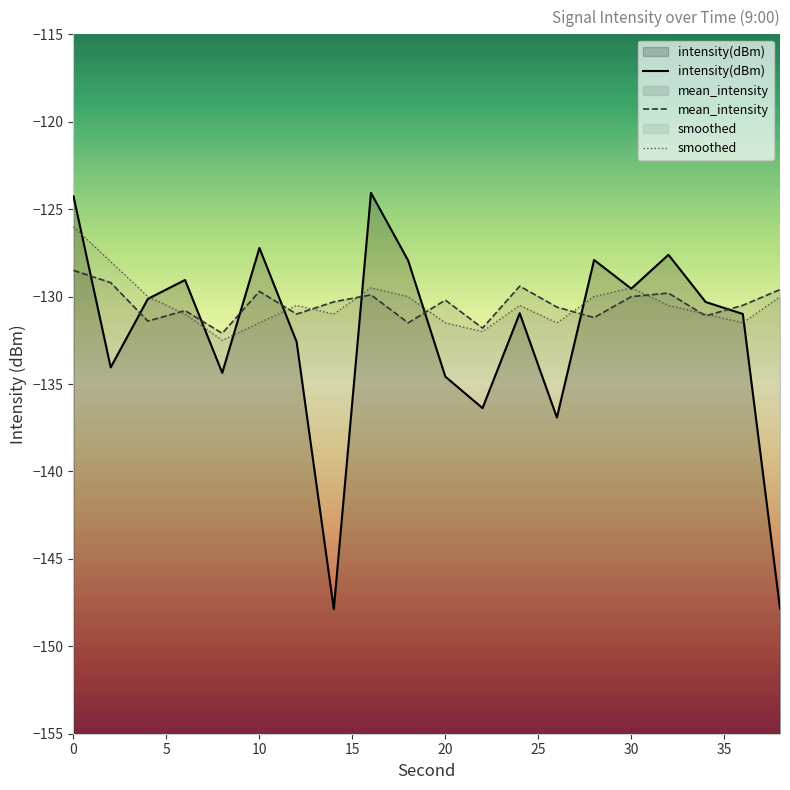

List the labels in order of intensity(dBm) value, smallest first.

14, 38, 26, 22, 20, 8, 2, 12, 36, 24, 34, 4, 30, 6, 18, 28, 32, 10, 0, 16